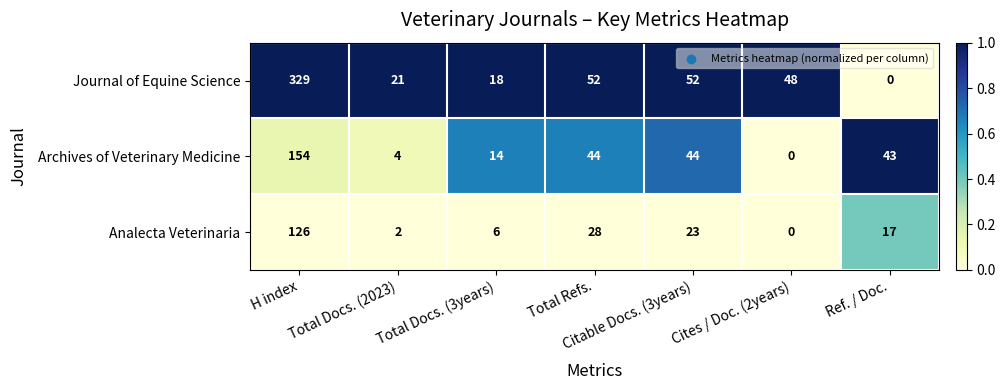

Rank the series by their average value, from highest to lowest.

Journal of Equine Science, Archives of Veterinary Medicine, Analecta Veterinaria